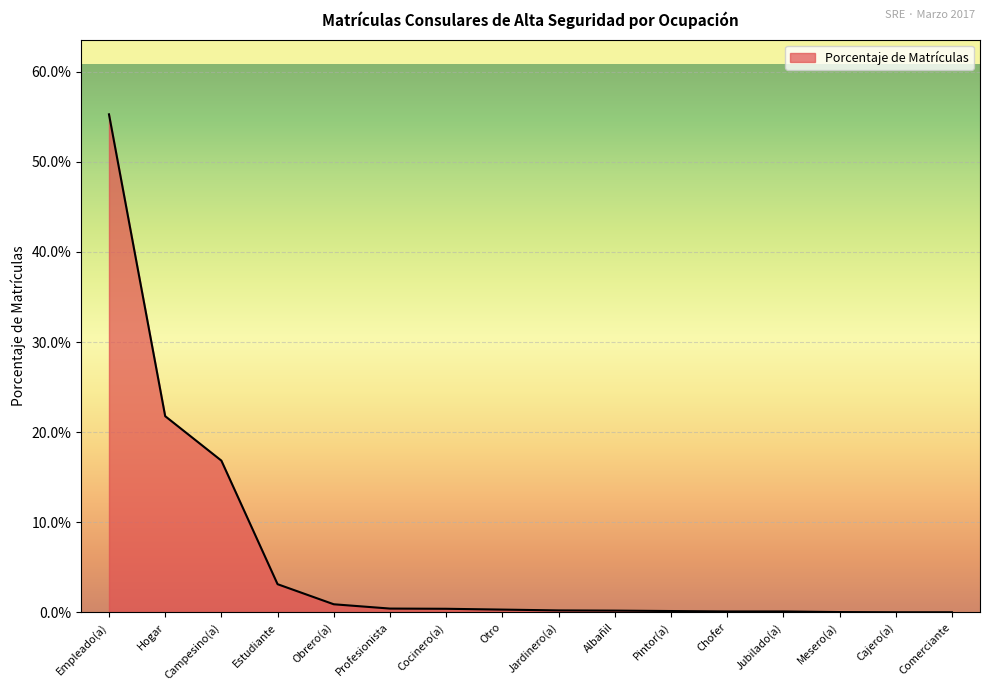

Reading right to left, transcribe all the data shown in this chart.

Comerciante=0.0	Cajero(a)=0.0	Mesero(a)=0.0	Jubilado(a)=0.0	Chofer=0.0	Pintor(a)=0.0	Albañil=0.0	Jardinero(a)=0.0	Otro=0.0	Cocinero(a)=0.0	Profesionista=0.0	Obrero(a)=0.0	Estudiante=0.0	Campesino(a)=0.2	Hogar=0.2	Empleado(a)=0.6